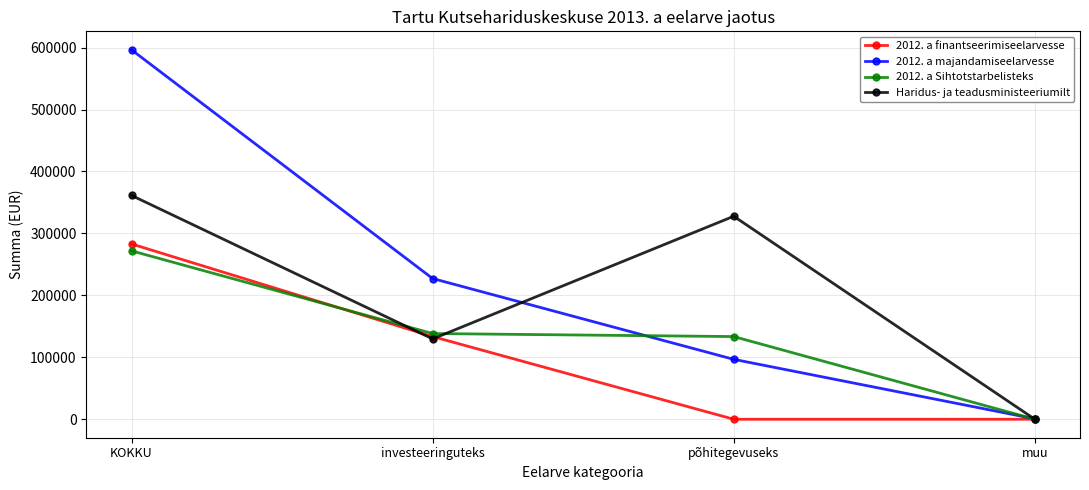

Which series has the largest total across all categories?

2012. a majandamiseelarvesse